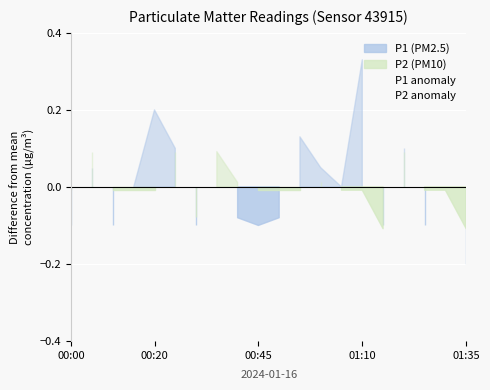

Which category has the lowest value in the P1 anomaly series?

01:35